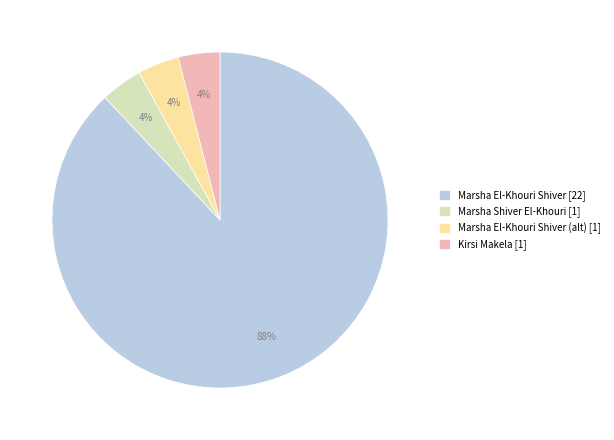

Does any single category account for the majority?

Yes